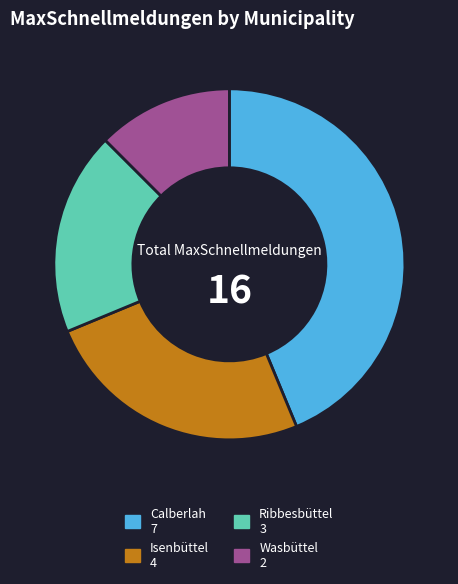

Is it true that Ribbesbüttel is 28% of the pie?

False